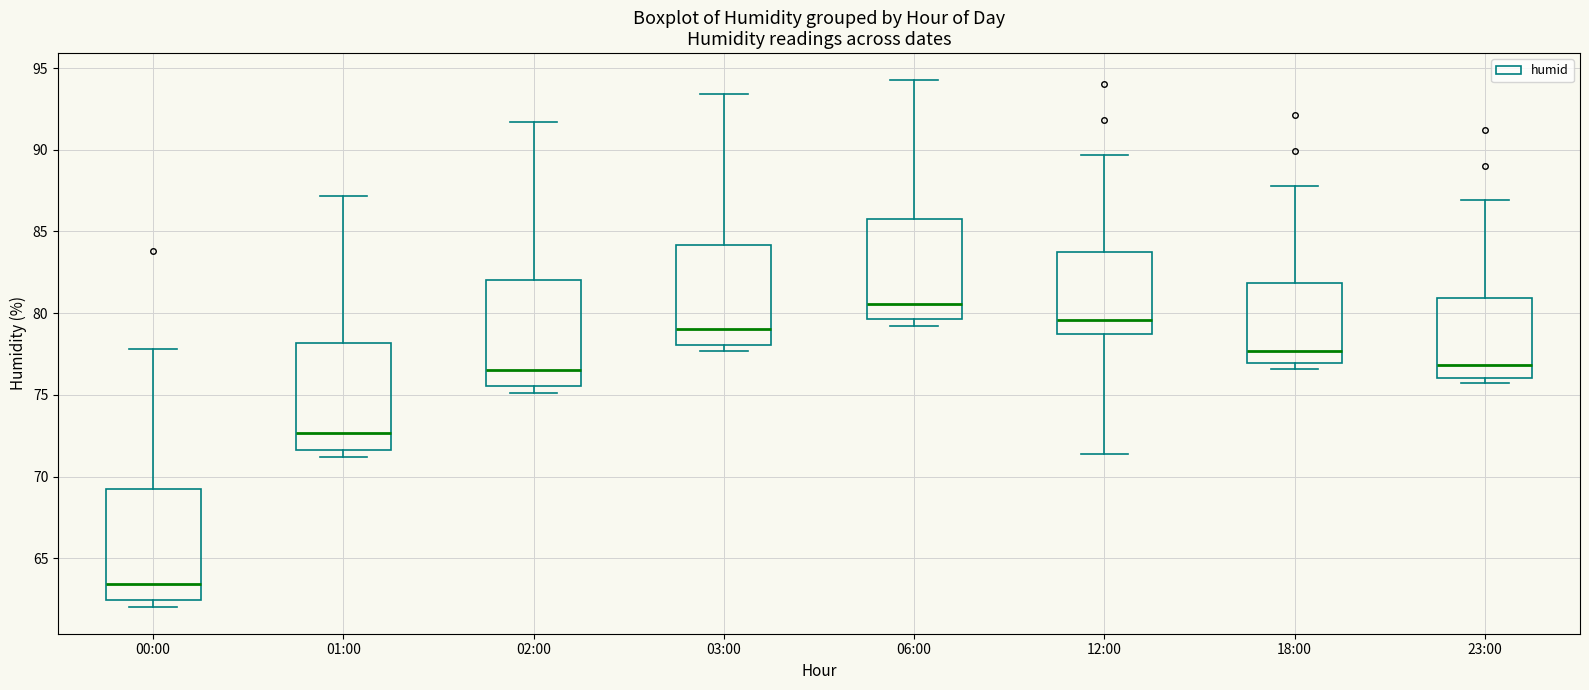

Reading left to right, transcribe this box plot: for each box, give where its median line is, the range the box spans, and where its two whiskers end, as read against the y-axis. The values are not printed on the chart, so give them approximately, as read against the axis.

00:00: median 63.5, box 62.5 to 69.5, whiskers 62.0 to 78.0
01:00: median 72.5, box 71.5 to 78.0, whiskers 71.0 to 87.0
02:00: median 76.5, box 75.5 to 82.0, whiskers 75.0 to 91.5
03:00: median 79.0, box 78.0 to 84.0, whiskers 77.5 to 93.5
06:00: median 80.5, box 79.5 to 86.0, whiskers 79.0 to 94.5
12:00: median 79.5, box 78.5 to 83.5, whiskers 71.5 to 89.5
18:00: median 77.5, box 77.0 to 82.0, whiskers 76.5 to 88.0
23:00: median 77.0, box 76.0 to 81.0, whiskers 75.5 to 87.0